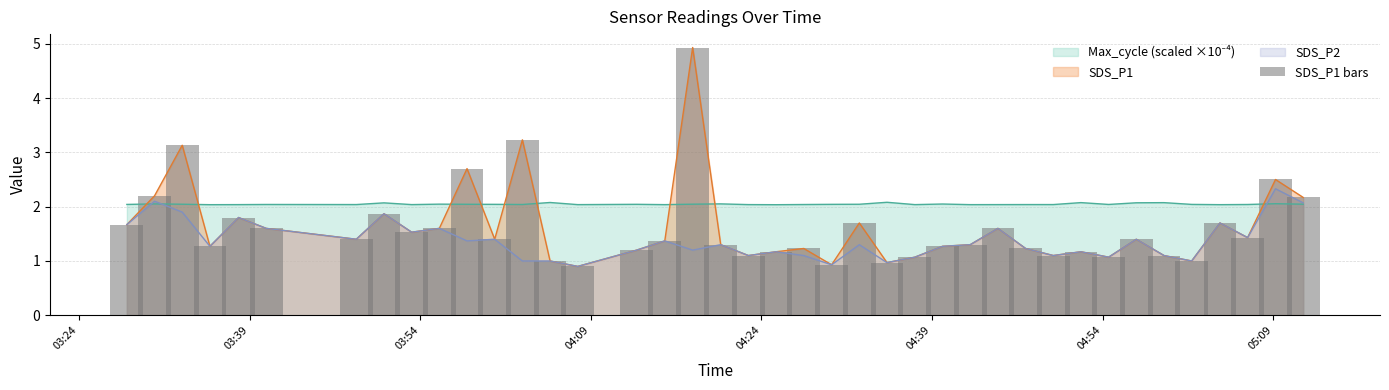

What is the minimum value for SDS_P2?

0.9